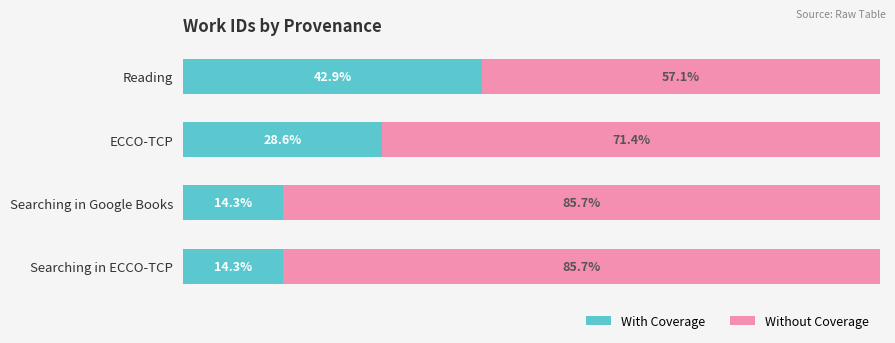

At which label does With Coverage reach its peak?

Reading